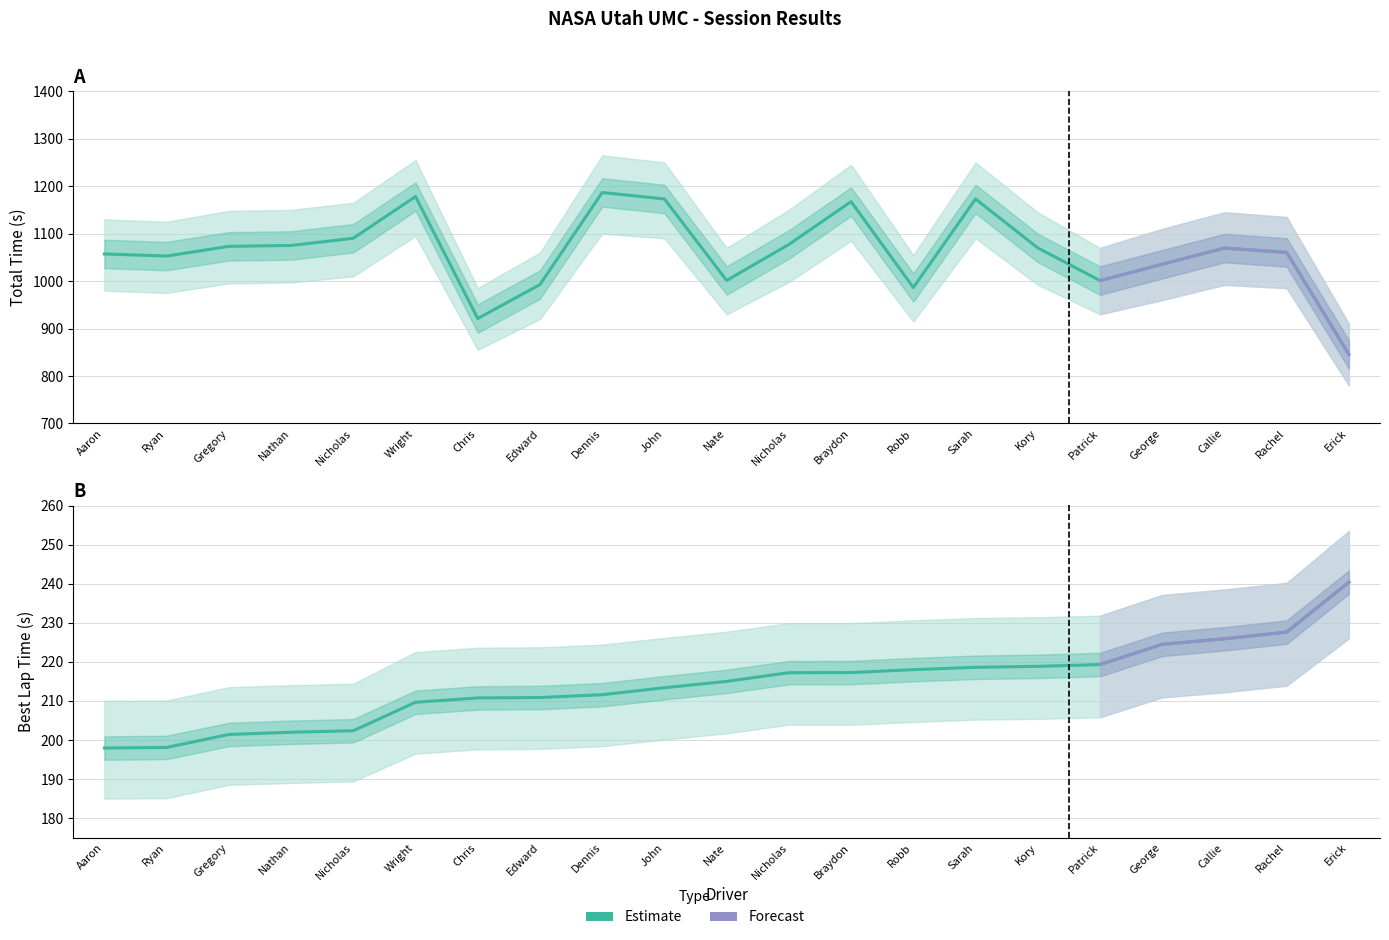

Is this an area chart (filled region under the line)?

No